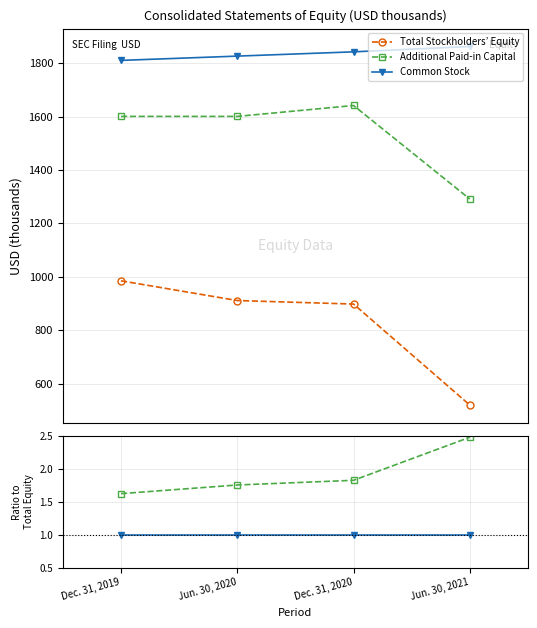

What is the difference between the Additional Paid-in Capital values at Dec. 31, 2020 and Dec. 31, 2019?

40.8